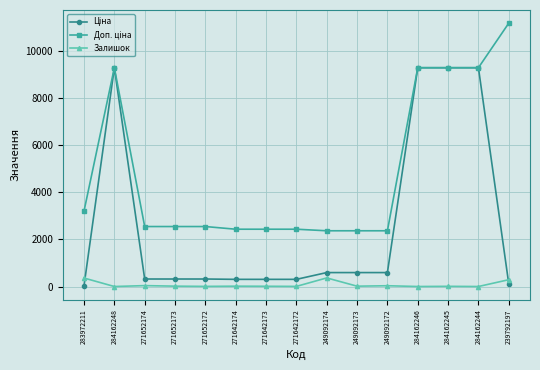

At how many categories does at least one series exceed 8597?

5